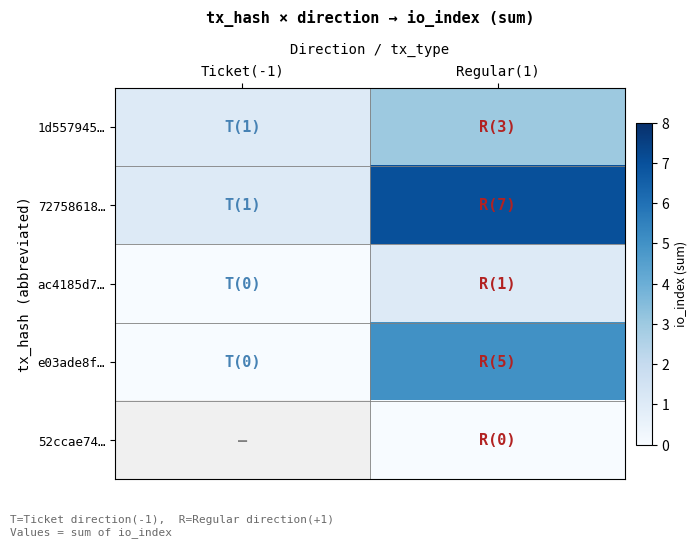

What is the approximate value of 72758618… at Regular(1)?

7.0